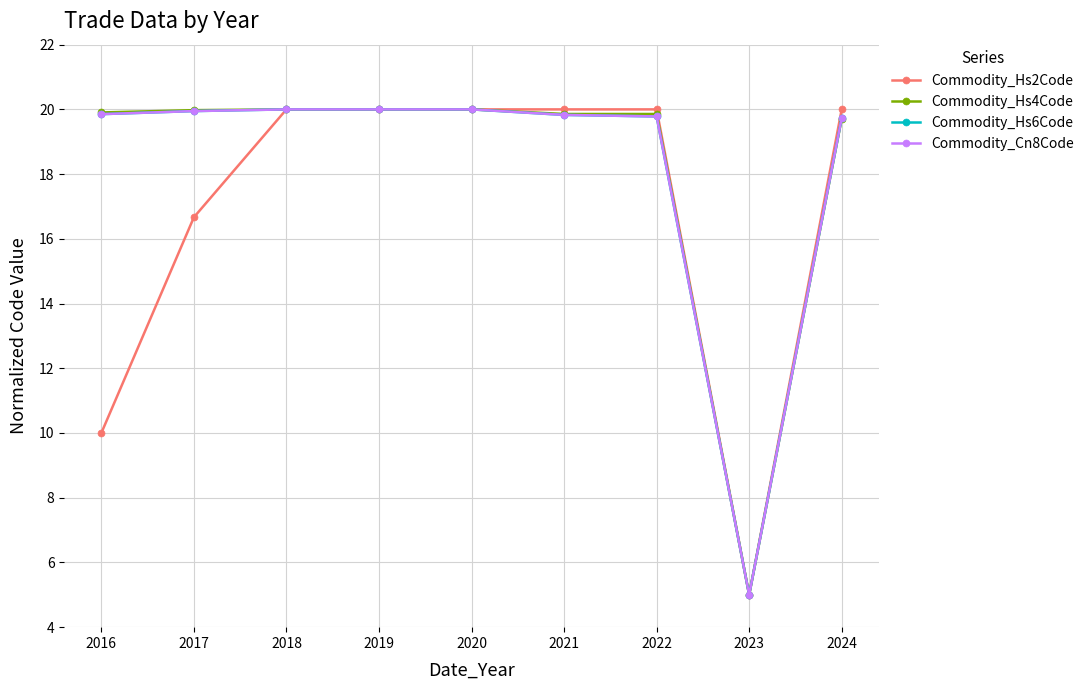

How many data points in Commodity_Cn8Code are less than 19?

1